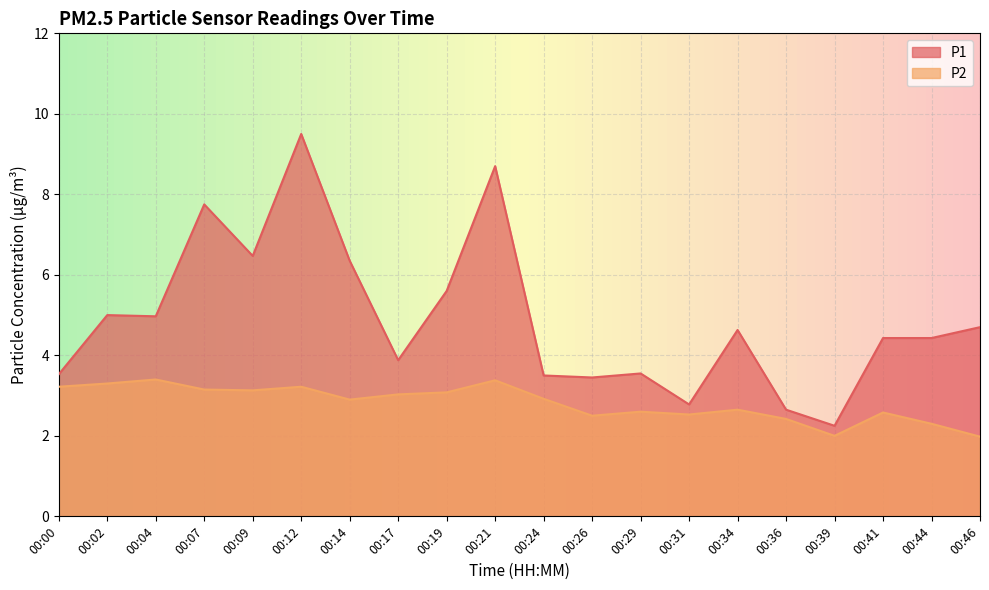

How many values in the P2 series are below 2?

1